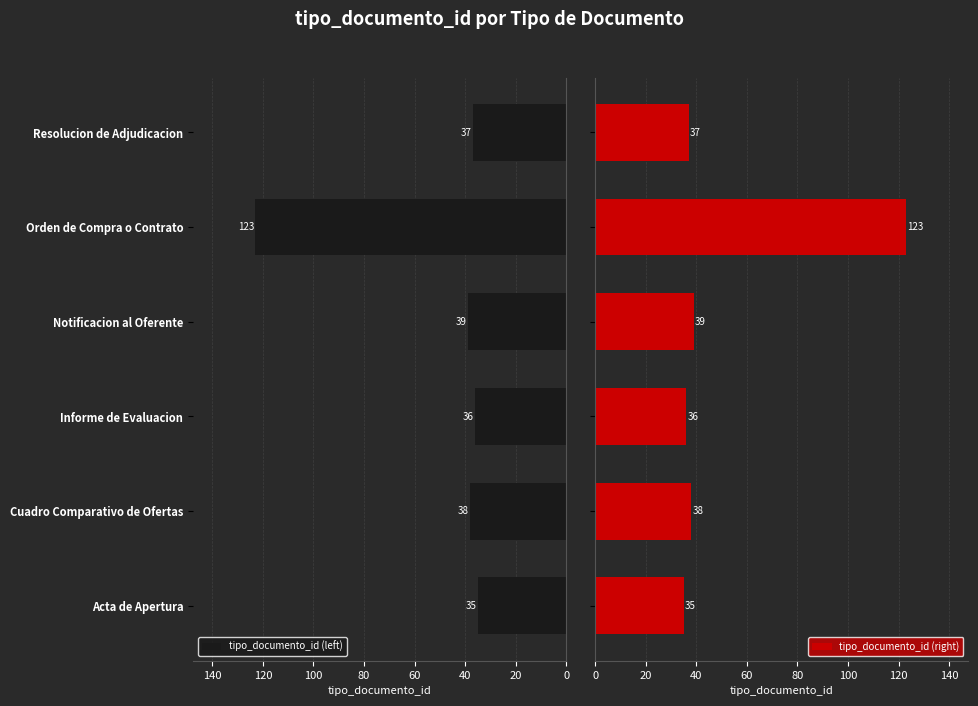

What is the lowest value of the tipo_documento_id (right) series?

35